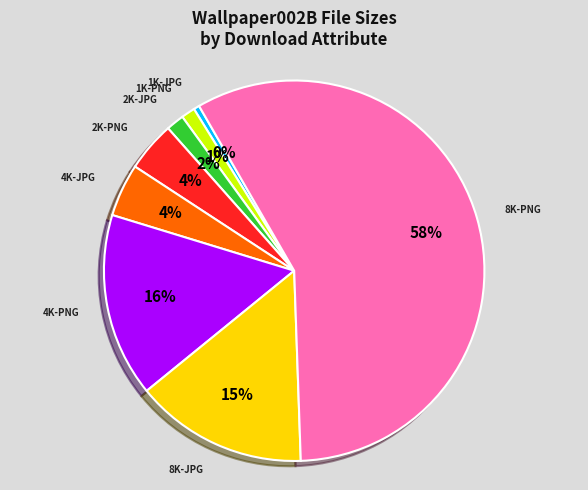

Which slice represents more than half of the pie?

8K-PNG